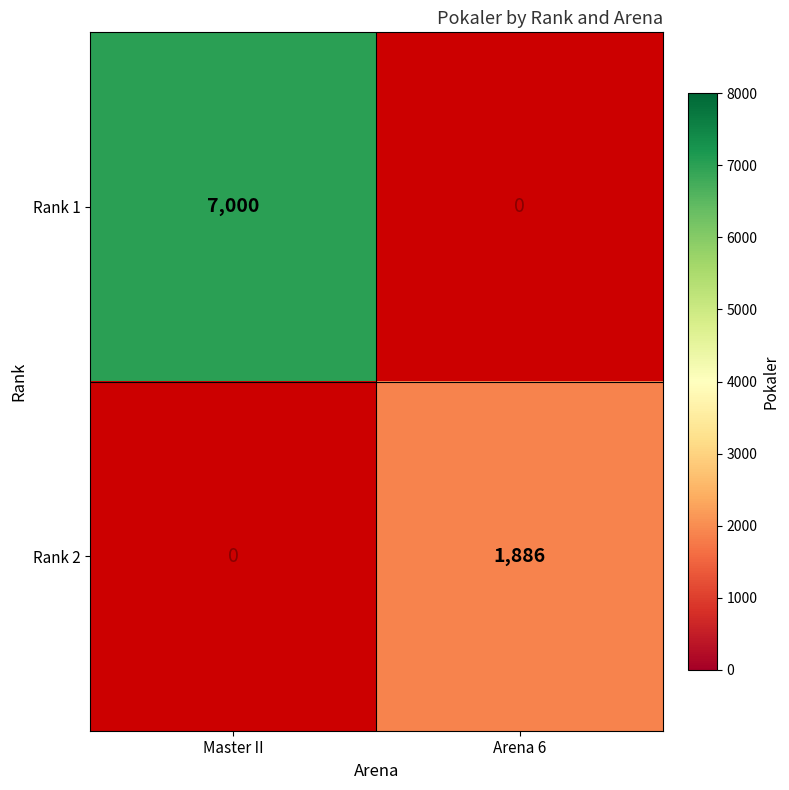

At how many categories does at least one series exceed 4423?

1